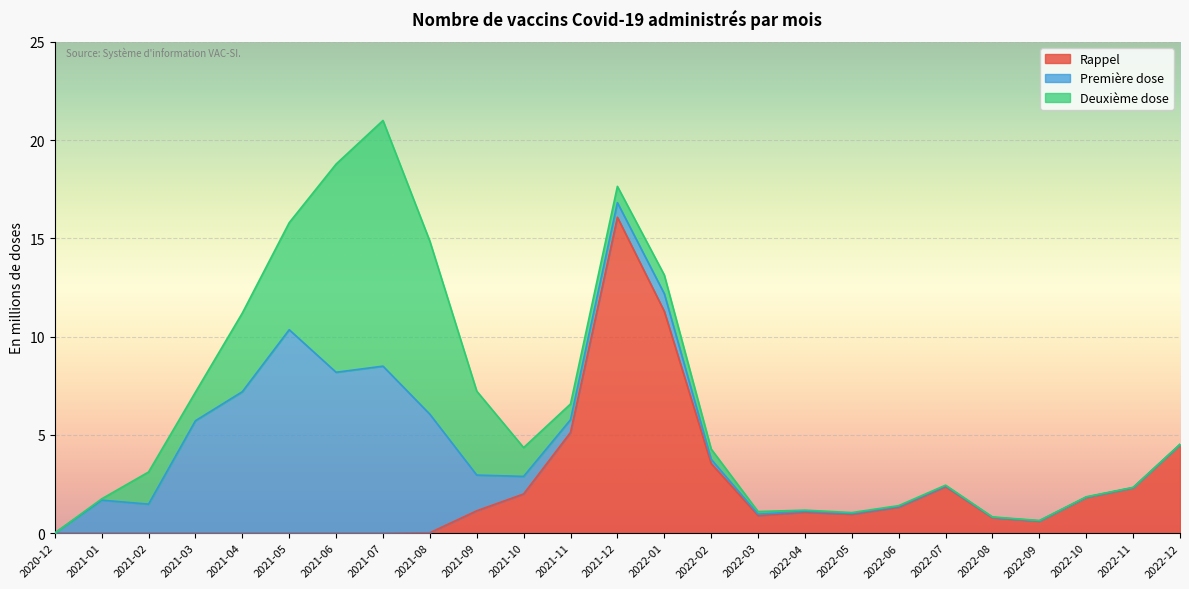

Between which two adjacent categories do Rappel and Deuxième dose first intersect?

2021-09-01 and 2021-10-01